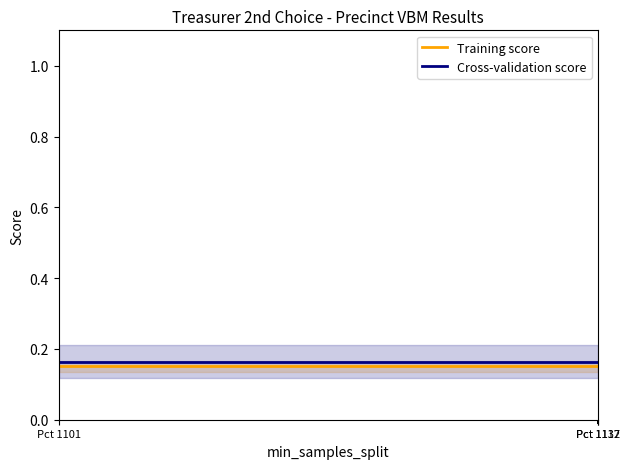

What is the sum of all Training score values?

2.7